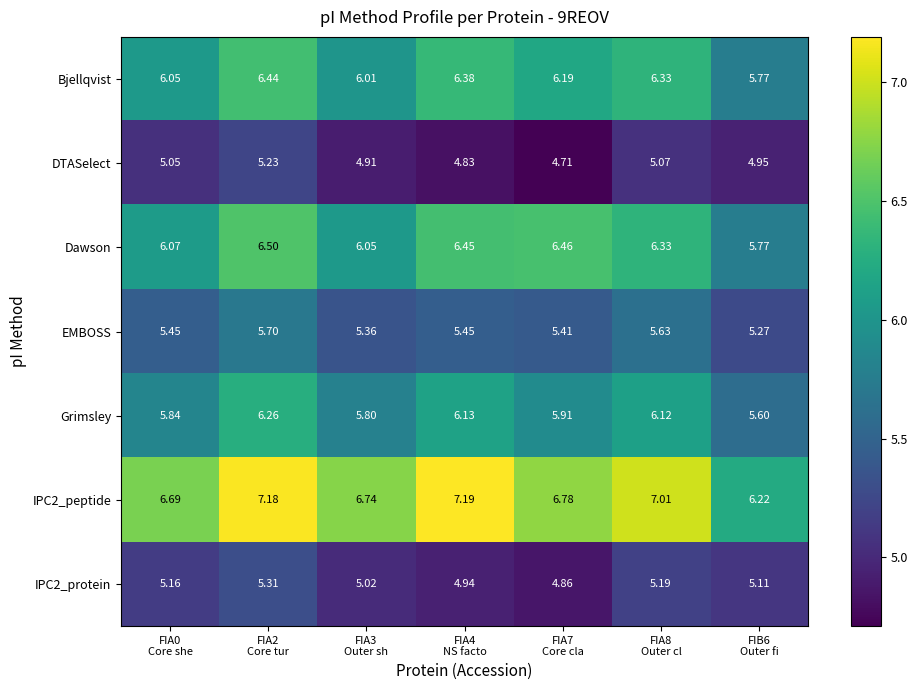

How many data points does each series have?

7